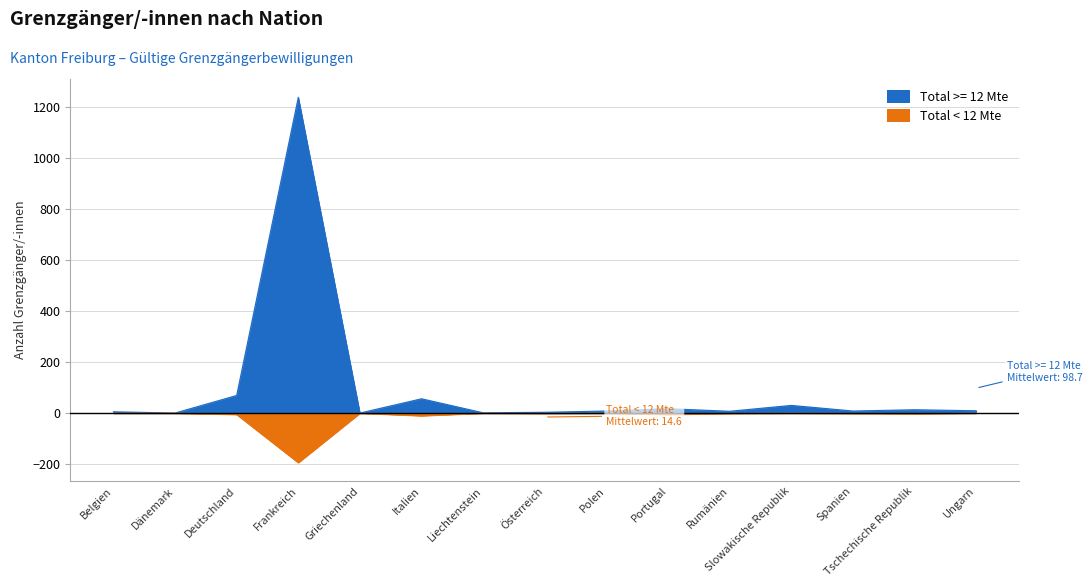

Reading left to right, transcribe all the data shown in this chart.

Total >= 12 Mte: 6	1	70	1240	1	57	2	4	9	18	8	31	9	14	10
Total < 12 Mte: 0	0	-5	-194	0	-10	0	-1	0	-5	-1	0	-1	-2	0